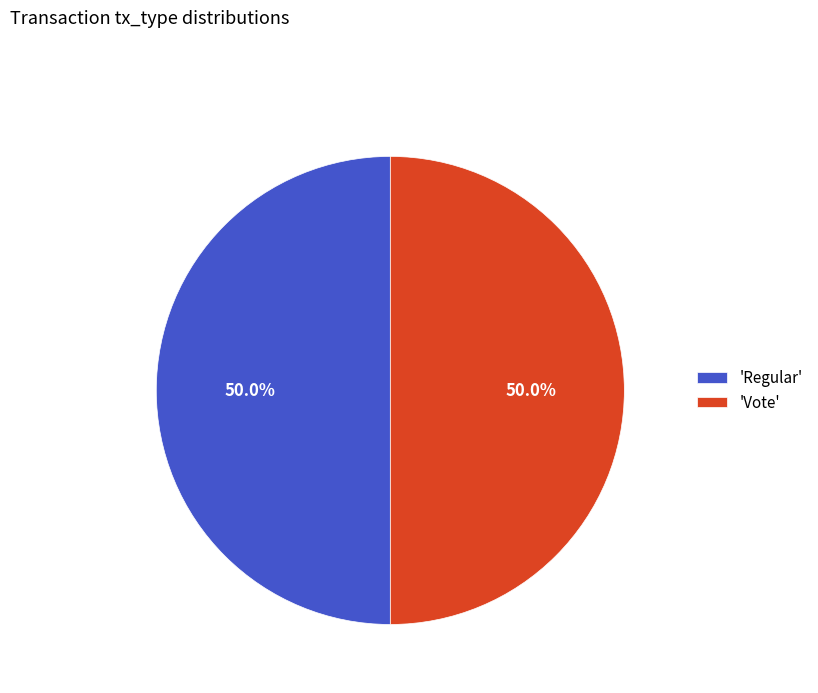

Approximately how many times larger is the value at 'Vote' compared to 'Regular'?

1.0